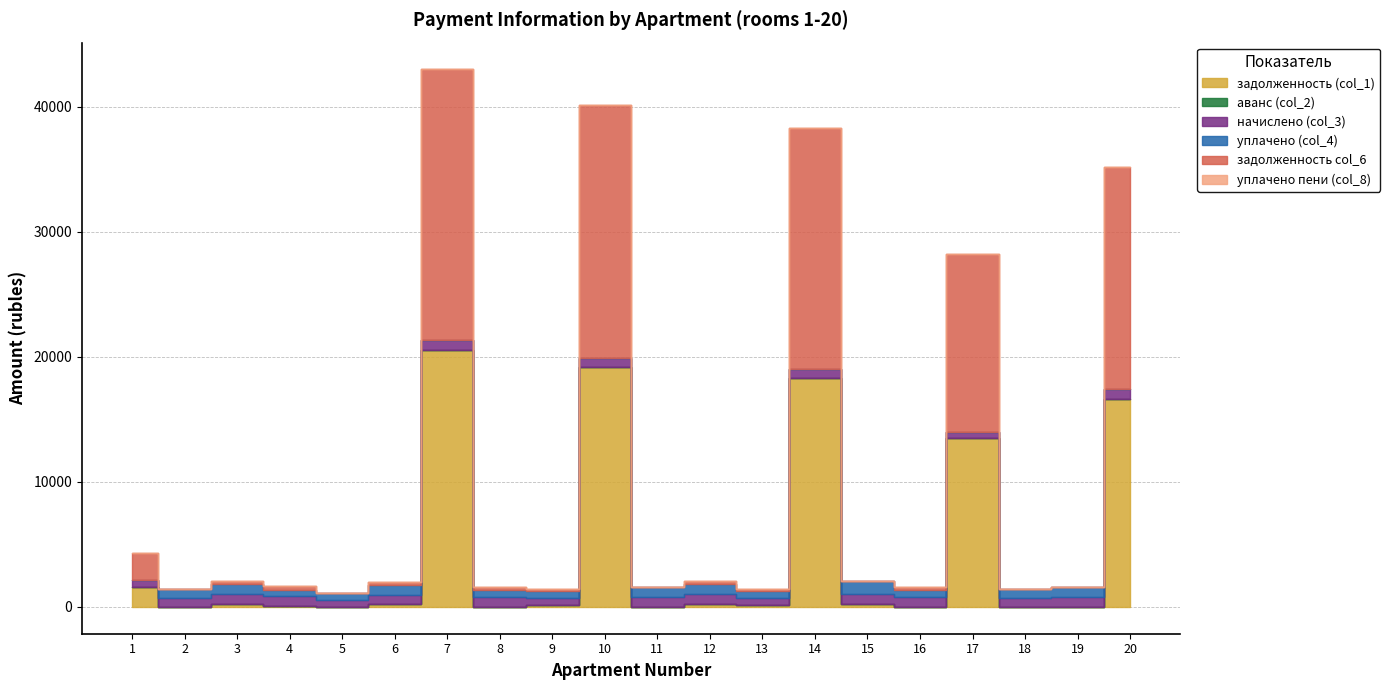

At 17, list the series in order from smallest to largest.

аванс (col_2), уплачено (col_4), уплачено пени (col_8), начислено (col_3), задолженность (col_1), задолженность col_6